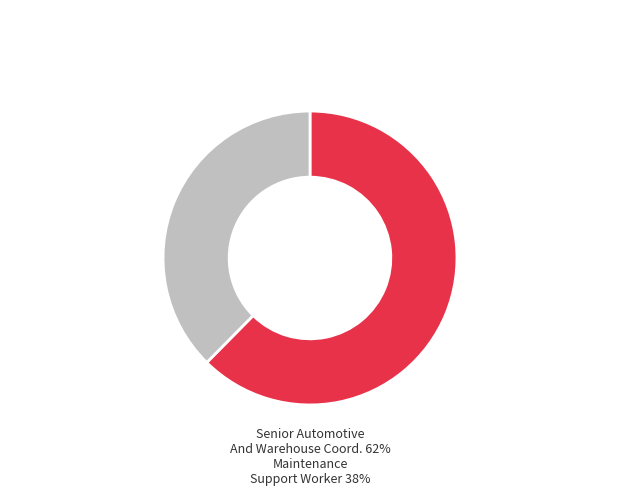

To the nearest percent, what is the average slice percentage?

50%